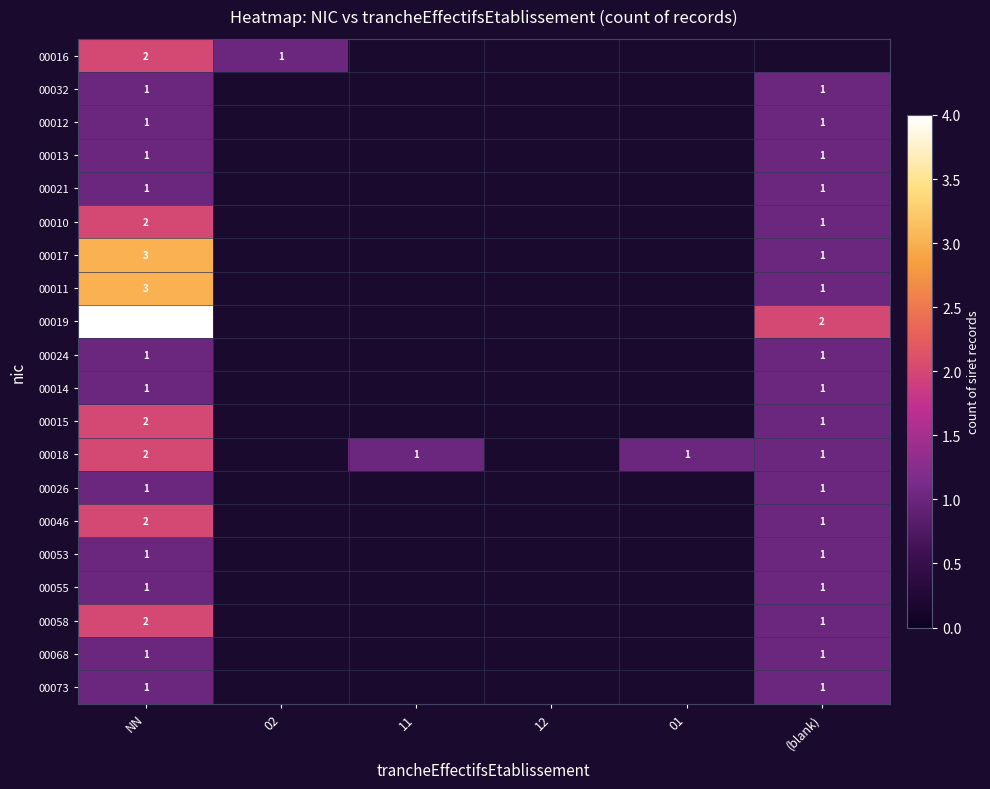

What is the difference between the highest and lowest values at NN?

3